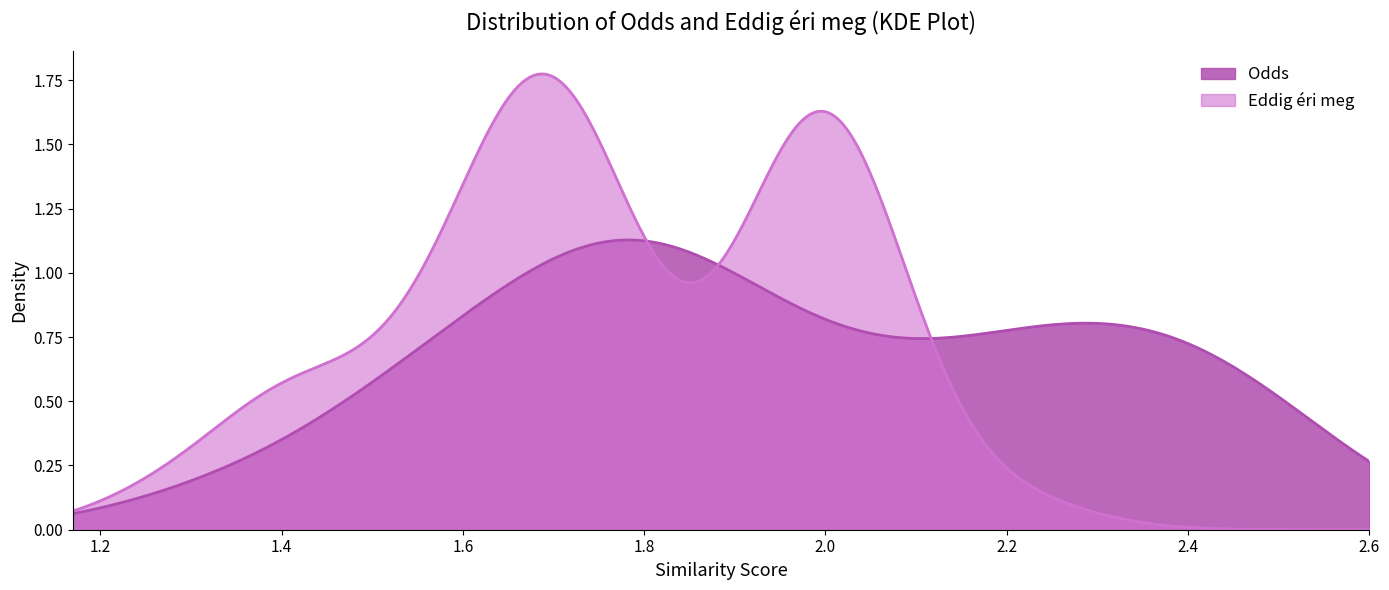

Rank the series by their maximum value, from lowest to highest.

Odds, Eddig éri meg